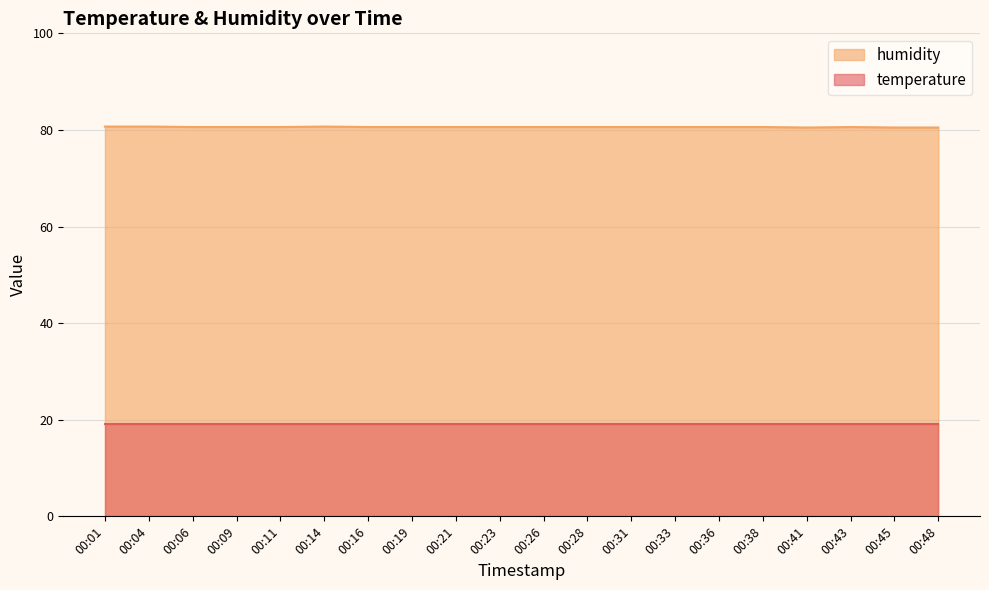

At which category does the chart reach its peak across all series?

00:01